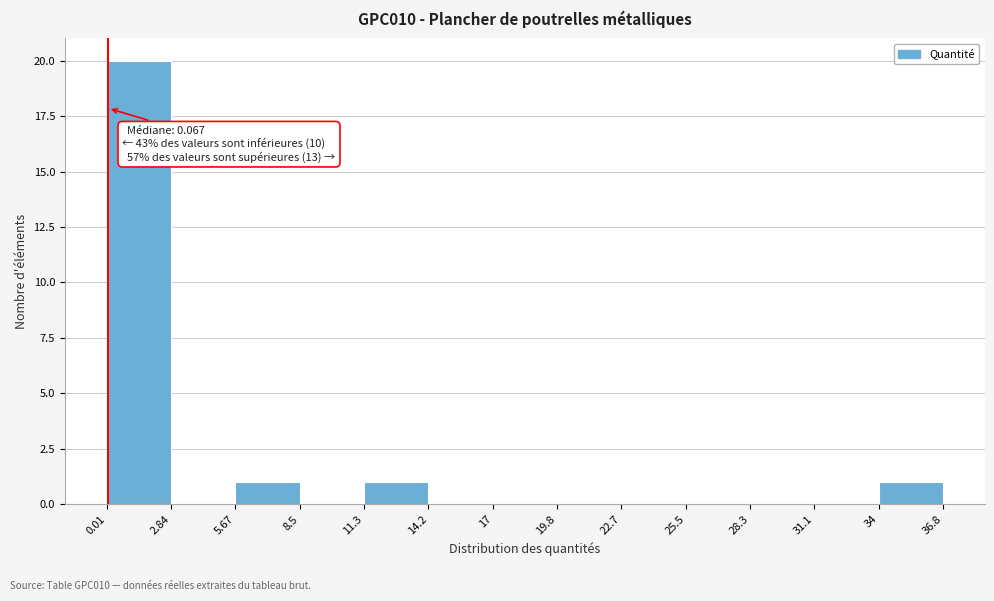

Which range on the x-axis has the tallest bar?

0.01 to 2.84